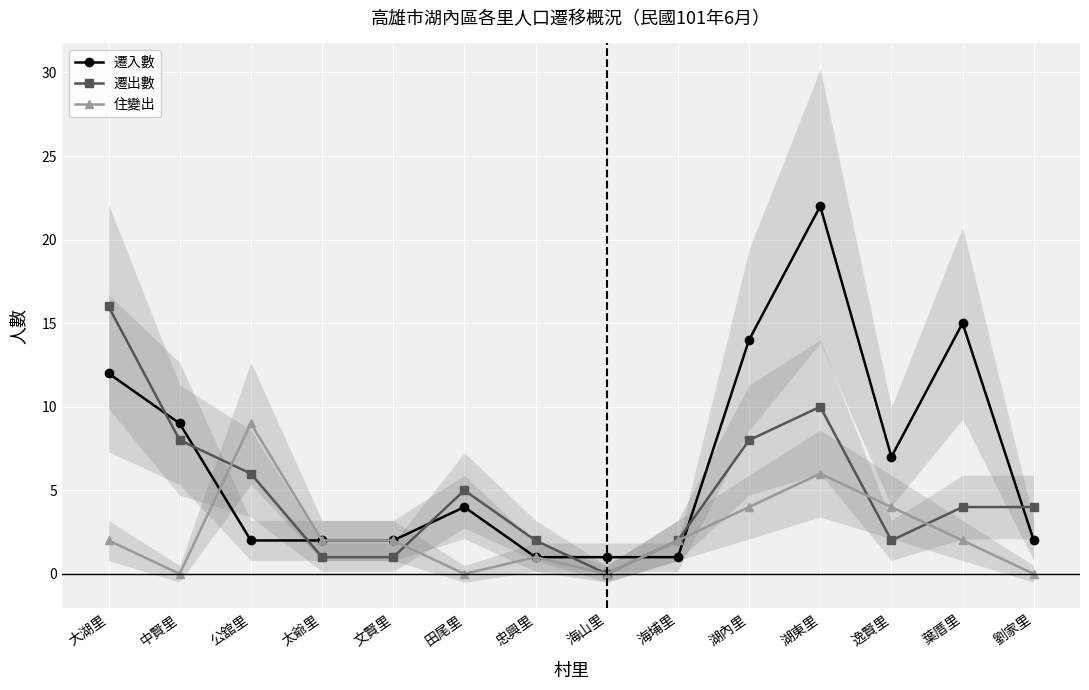

In 遷出數, how many points are lower than both neighbors (excluding endpoints)?

2